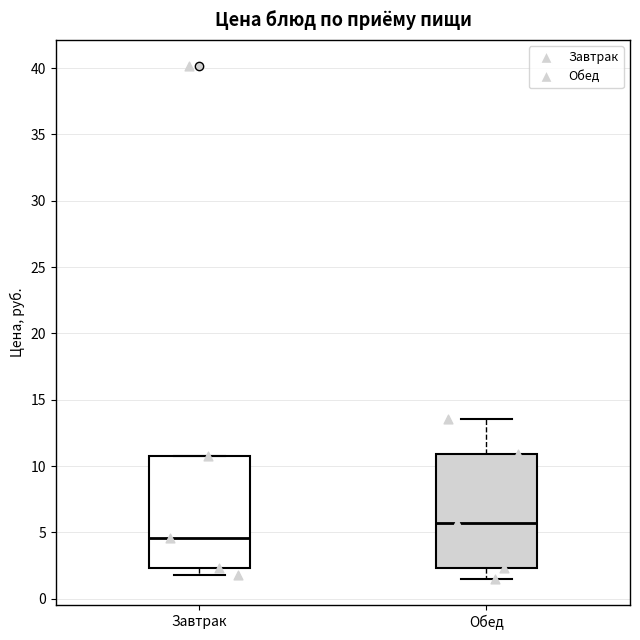

Where is the upper edge of the box for Завтрак on the y-axis? The values are not printed on the chart, so give them approximately, as read against the axis.

11.0